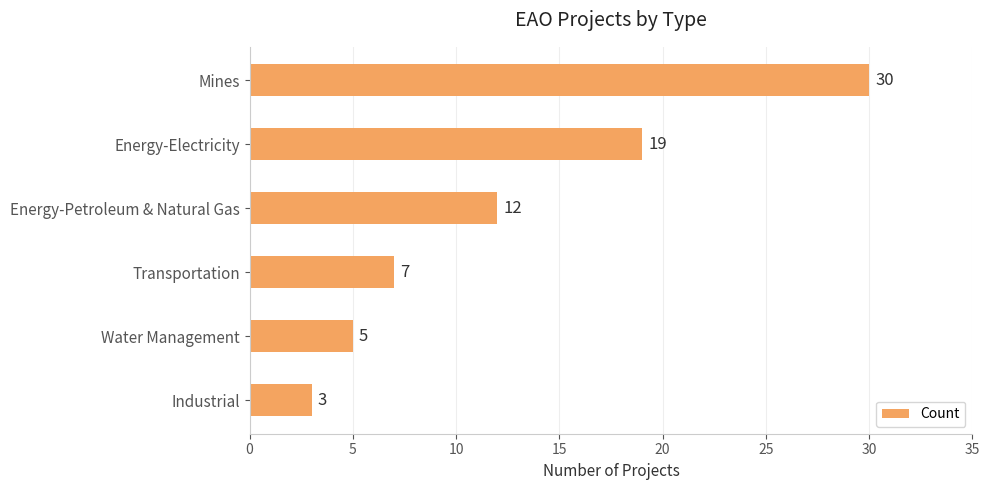

The value at Energy-Electricity is 7. True or false?

False